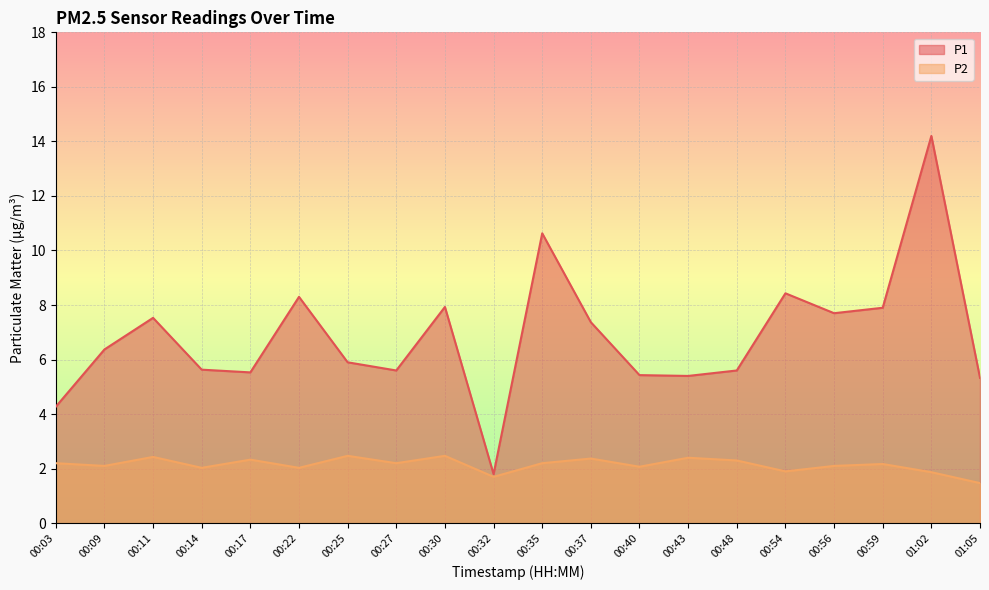

Reading right to left, transcribe all the data shown in this chart.

P1: 5.3	14.2	7.9	7.7	8.4	5.6	5.4	5.4	7.4	10.6	1.8	7.9	5.6	5.9	8.3	5.5	5.6	7.5	6.4	4.3
P2: 1.5	1.9	2.2	2.1	1.9	2.3	2.4	2.1	2.4	2.2	1.7	2.5	2.2	2.5	2.0	2.3	2.0	2.4	2.1	2.2